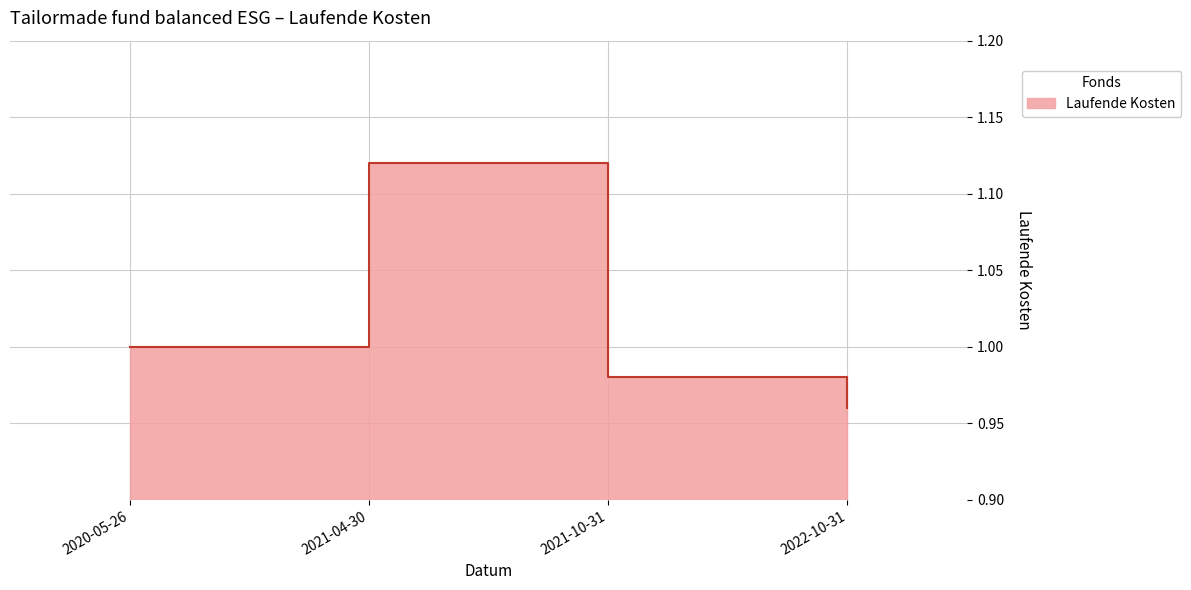

What is the label of the 4th point from the right?

2020-05-26